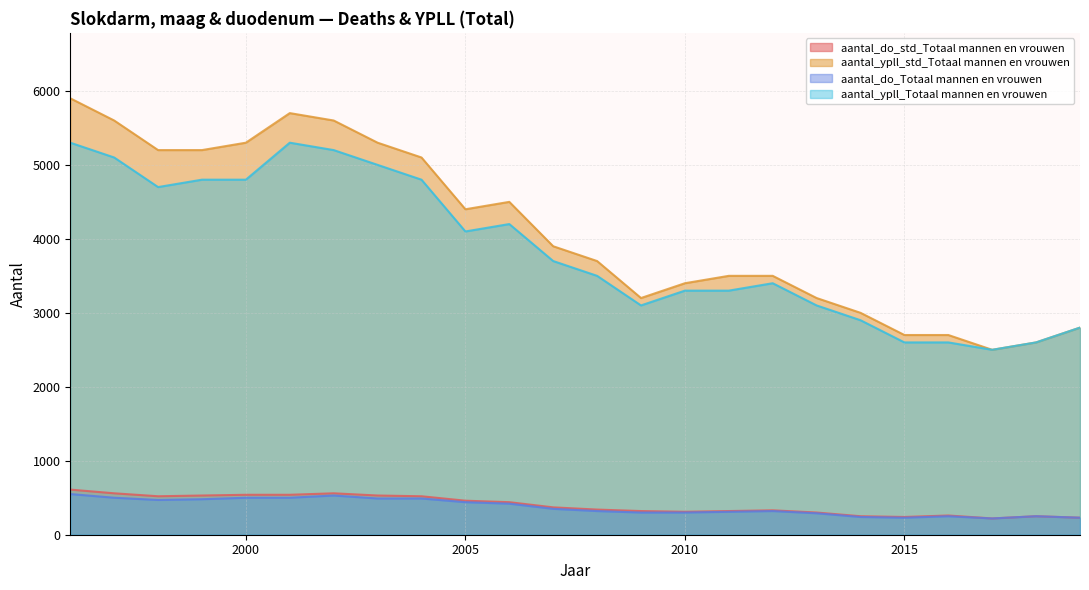

How many values in the aantal_do_Totaal mannen en vrouwen series exceed 350?

11